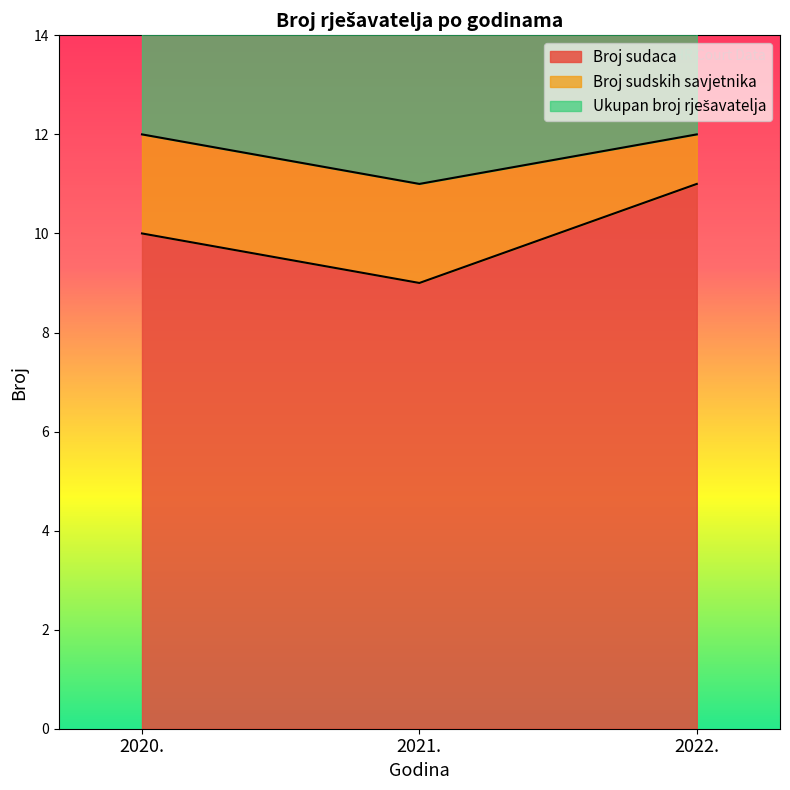

What is the difference between the maximum and minimum values in the Ukupan broj rješavatelja series?

1